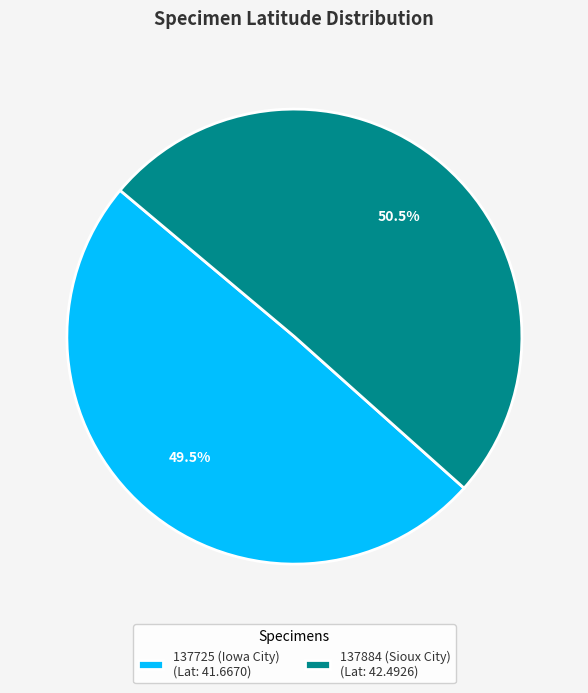

Does 137725 (Iowa City) account for over 50% of the chart?

No